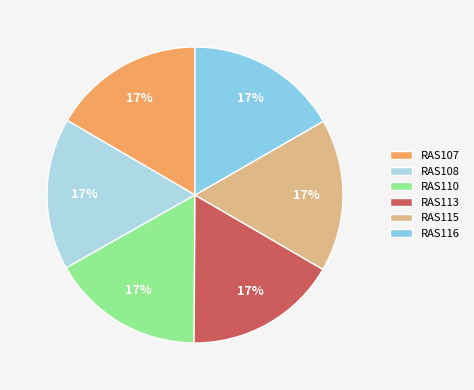

Does any single category account for the majority?

No